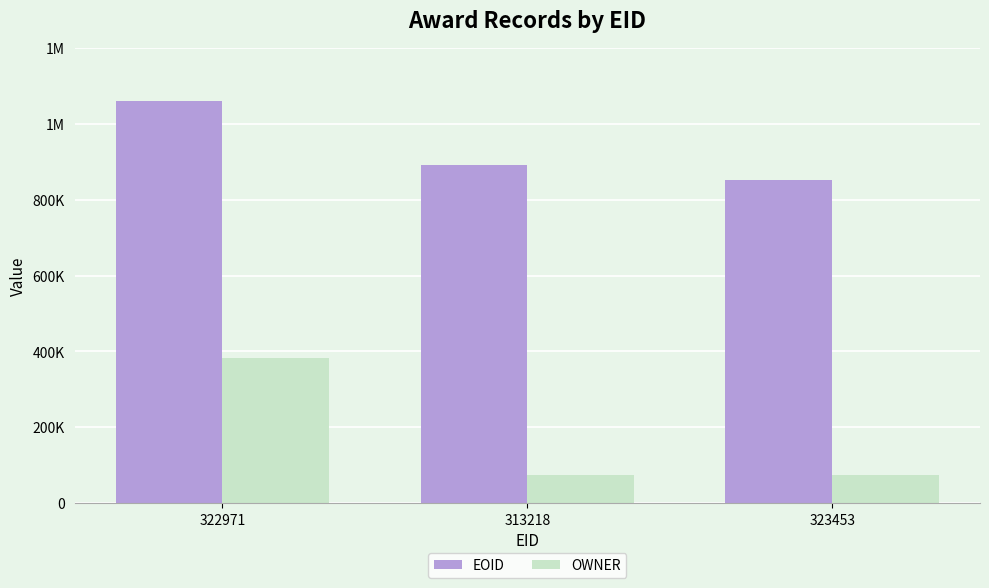

Does the chart contain any negative values?

No